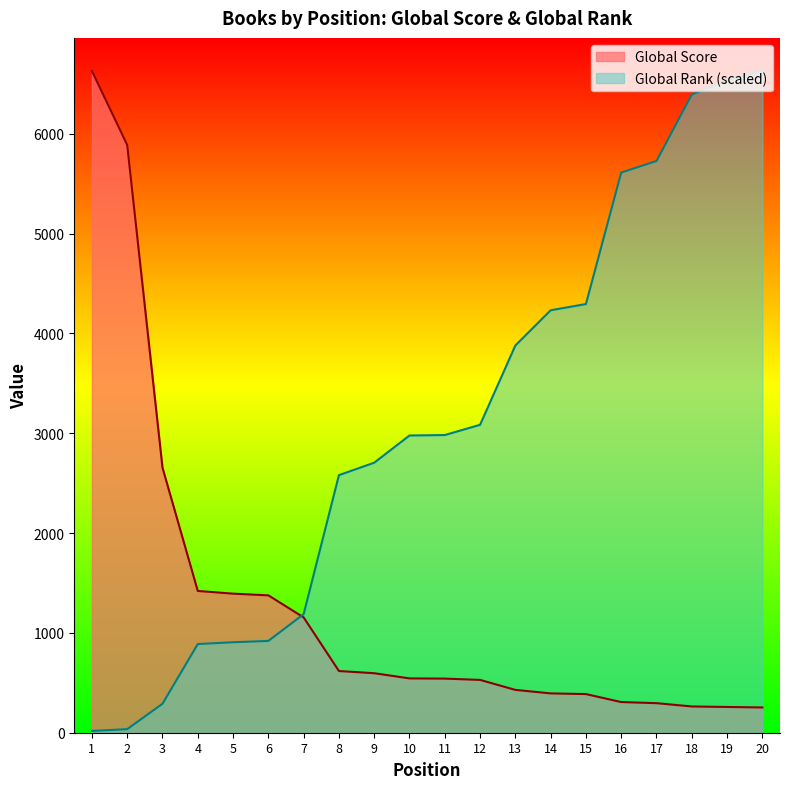

What is the maximum value for Global Rank?

6628.0